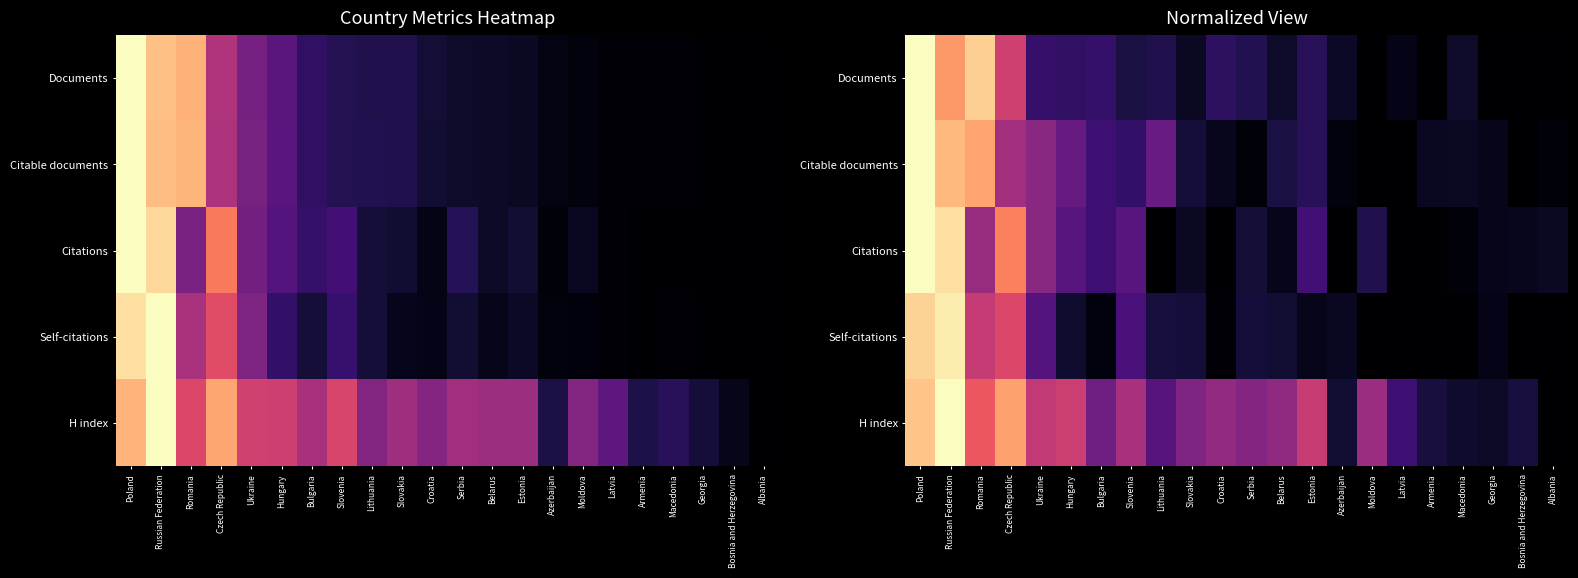

At how many categories does at least one series exceed 0?

22